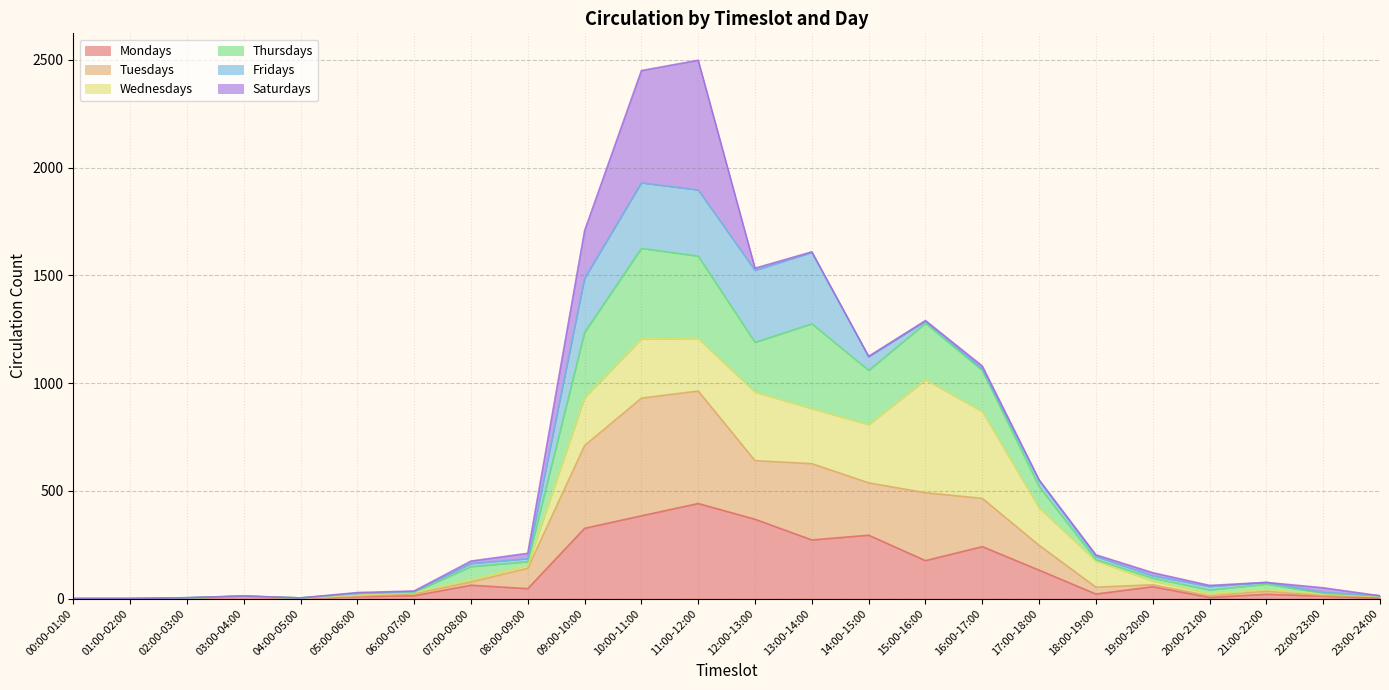

Rank the categories by Mondays value from lowest to highest.

00:00-01:00, 01:00-02:00, 04:00-05:00, 02:00-03:00, 23:00-24:00, 20:00-21:00, 05:00-06:00, 03:00-04:00, 22:00-23:00, 06:00-07:00, 21:00-22:00, 18:00-19:00, 08:00-09:00, 19:00-20:00, 07:00-08:00, 17:00-18:00, 15:00-16:00, 16:00-17:00, 13:00-14:00, 14:00-15:00, 09:00-10:00, 12:00-13:00, 10:00-11:00, 11:00-12:00